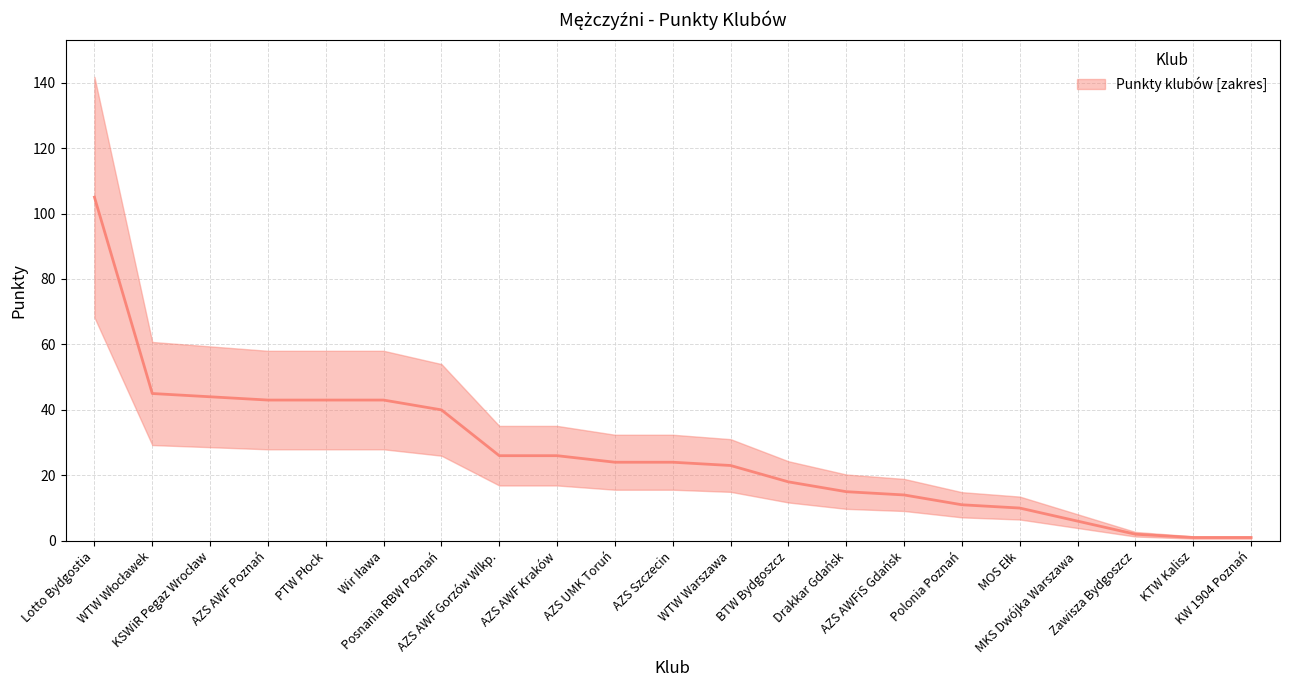

What is the average value of the median series?

27